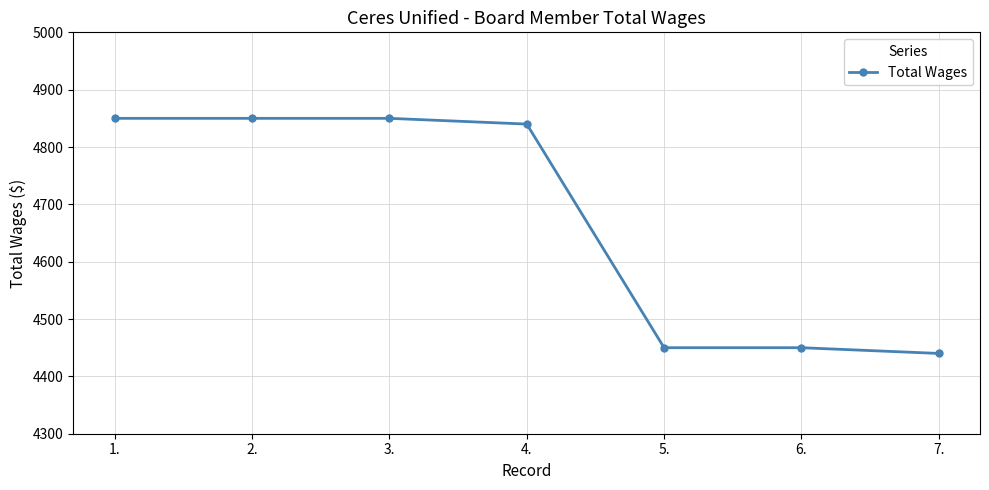

What position from the left is 3.?

3